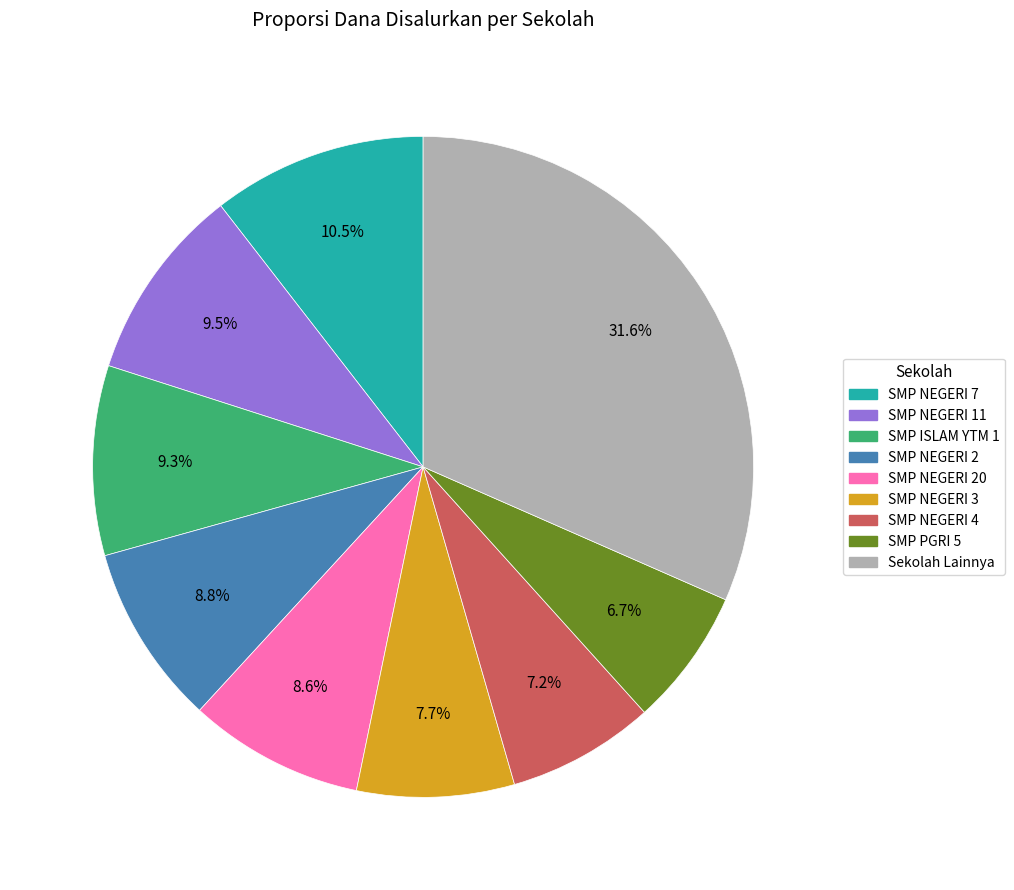

Is there any slice that represents more than half of the pie?

No